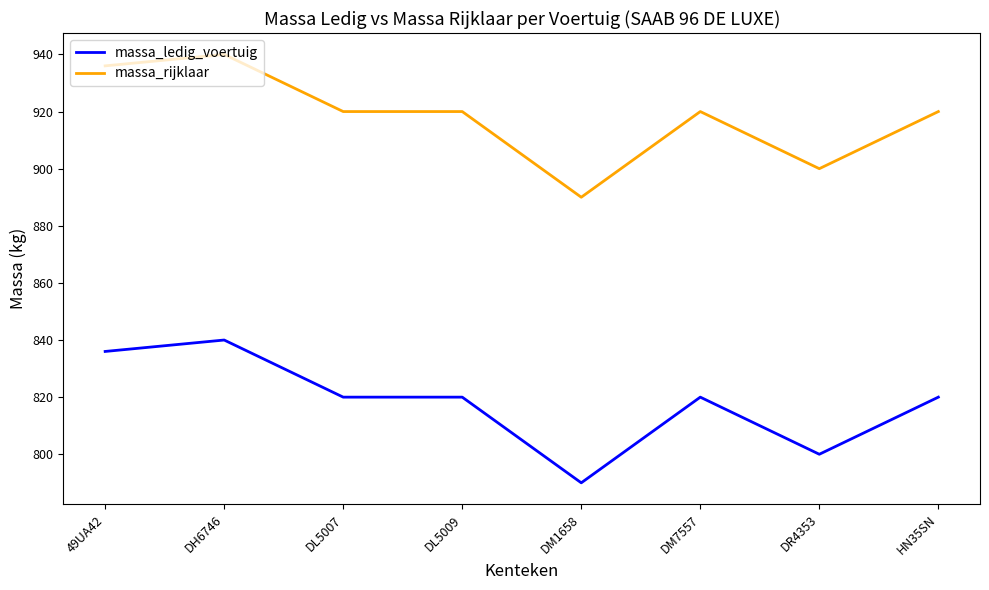

What is the average value of the massa_rijklaar series?

918